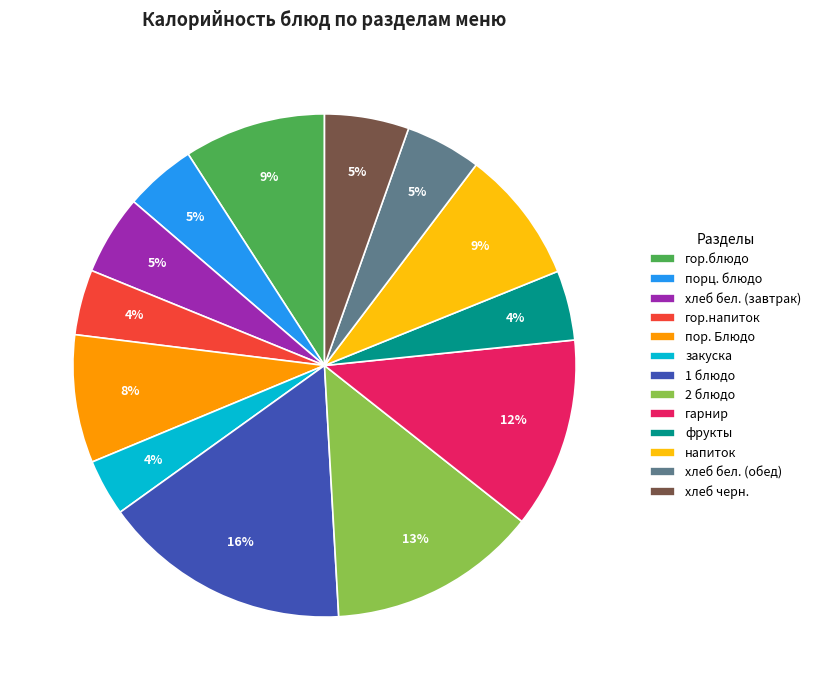

Combined, do 2 блюдо and хлеб черн. account for over 50%?

No